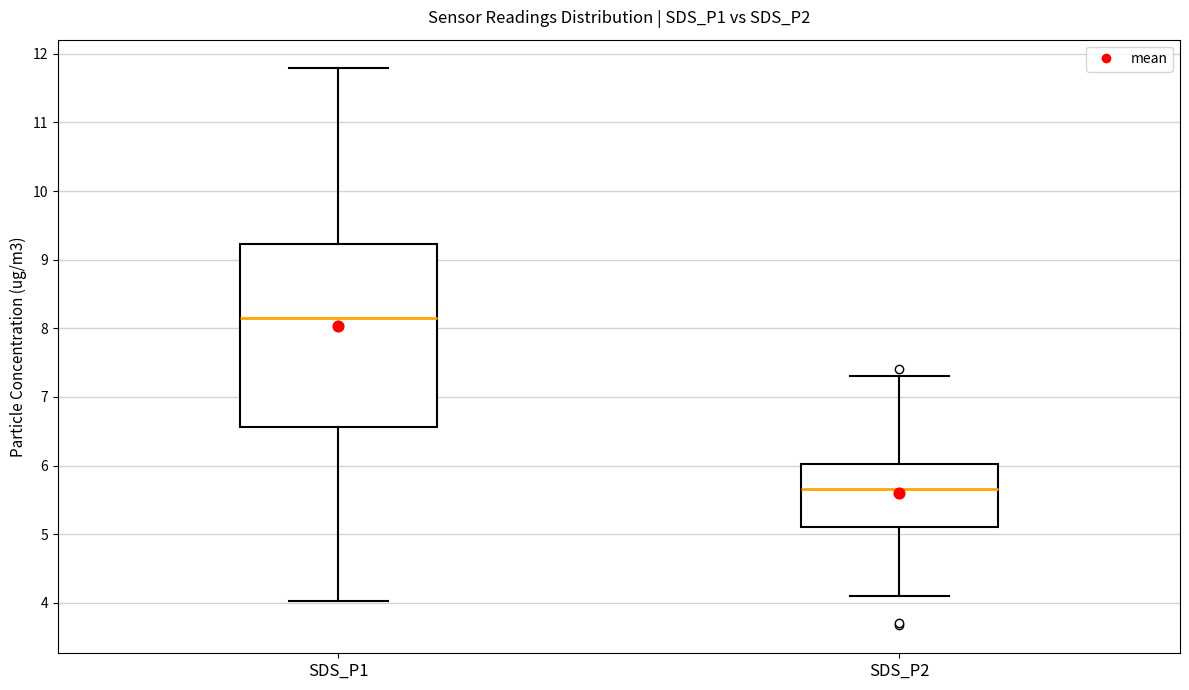

Where does the median line of the box for SDS_P1 sit on the y-axis? The values are not printed on the chart, so give them approximately, as read against the axis.

8.2